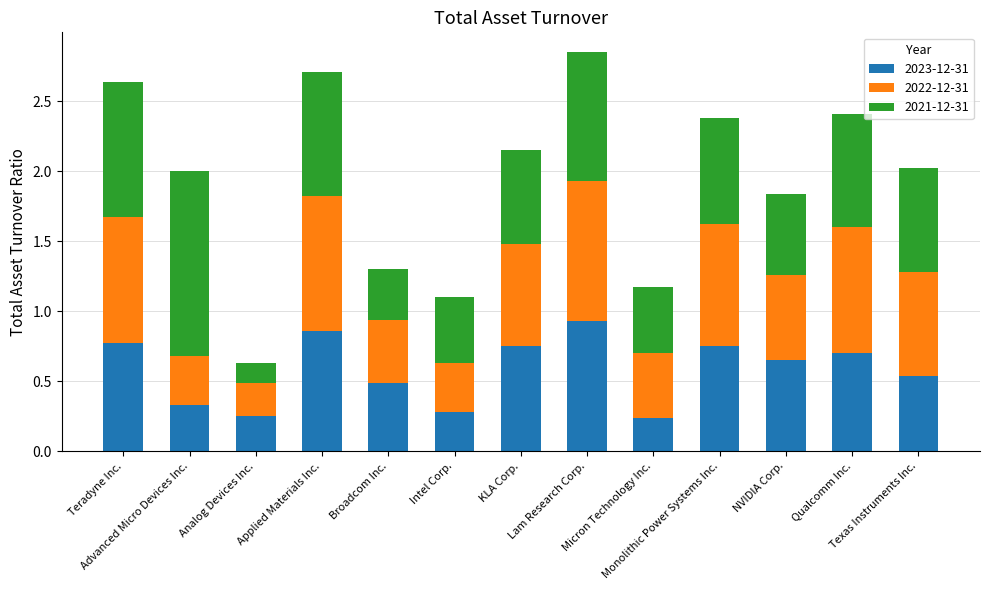

What is the average value of the 2023-12-31 series?

0.6